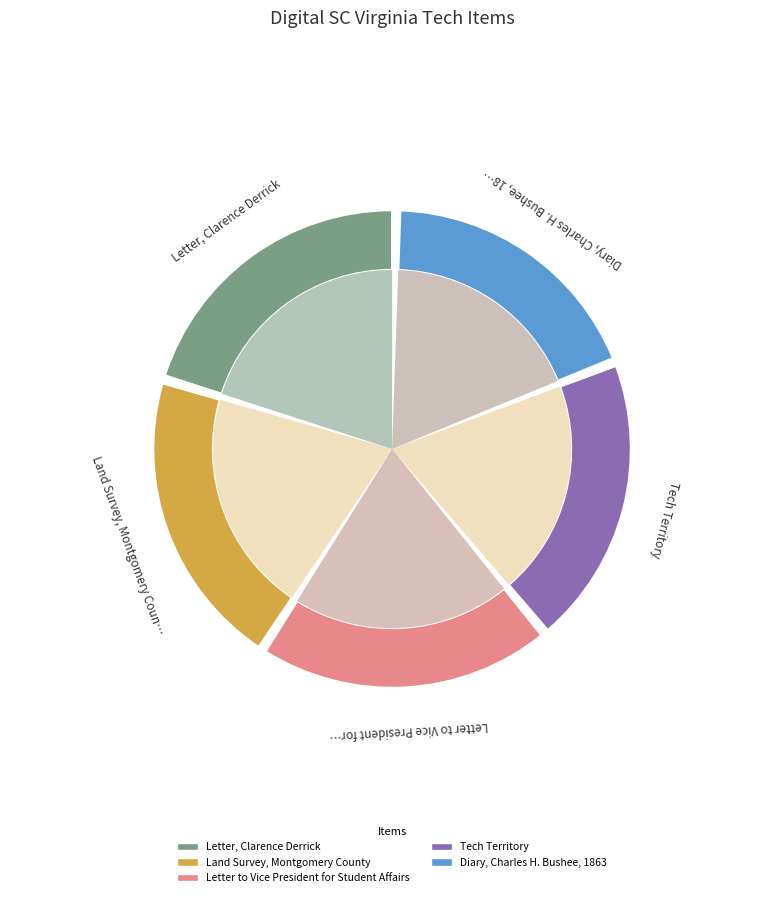

True or false: Letter, Clarence Derrick accounts for 21% of the total.

True